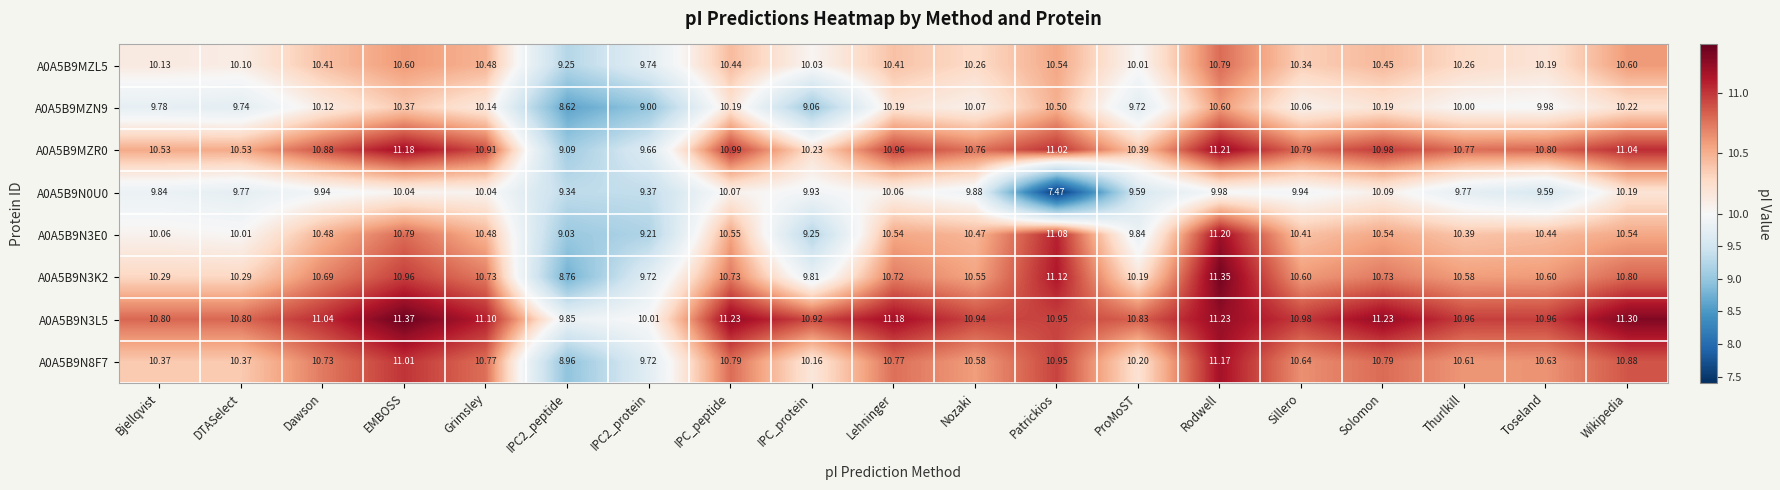

At which label is A0A5B9MZL5 closest to 10?

ProMoST